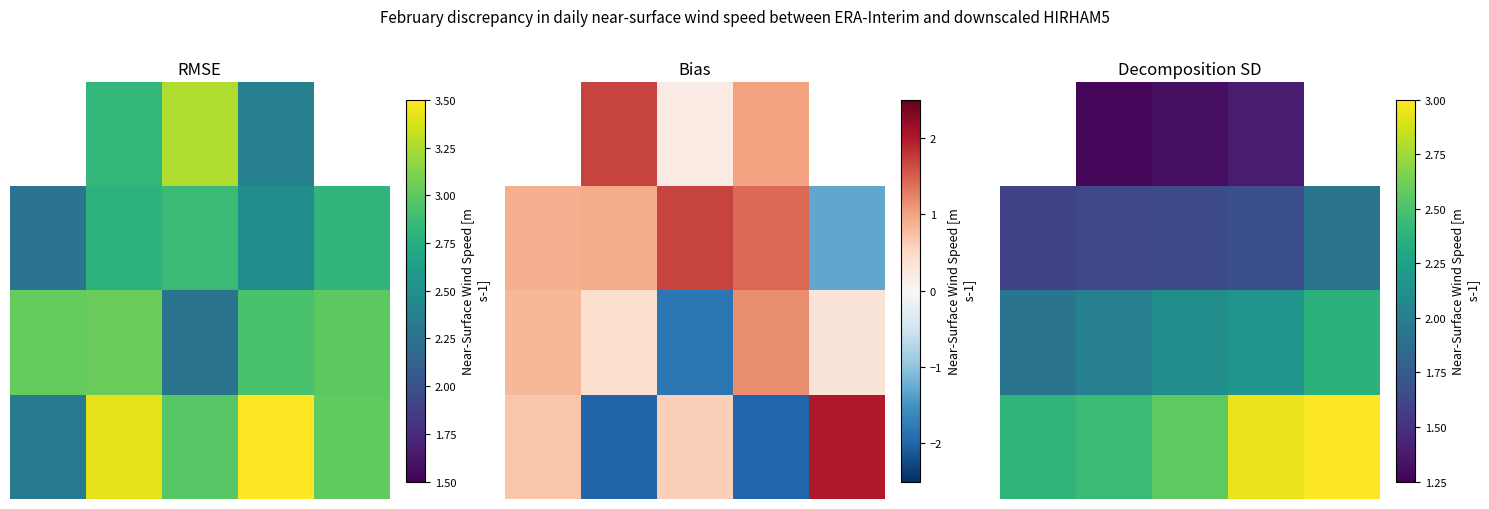

What is the difference between the 2.0 values at 4 and 1?

0.4